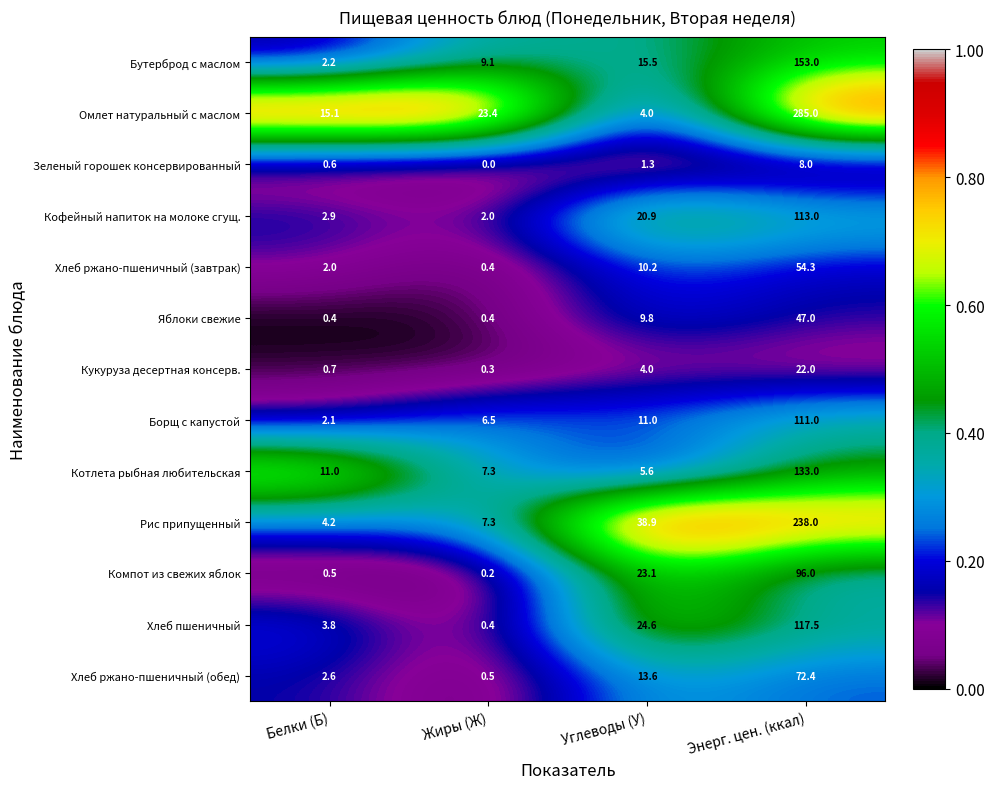

Is it true that Рис припущенный equals 38.9 at Углеводы (У)?

True